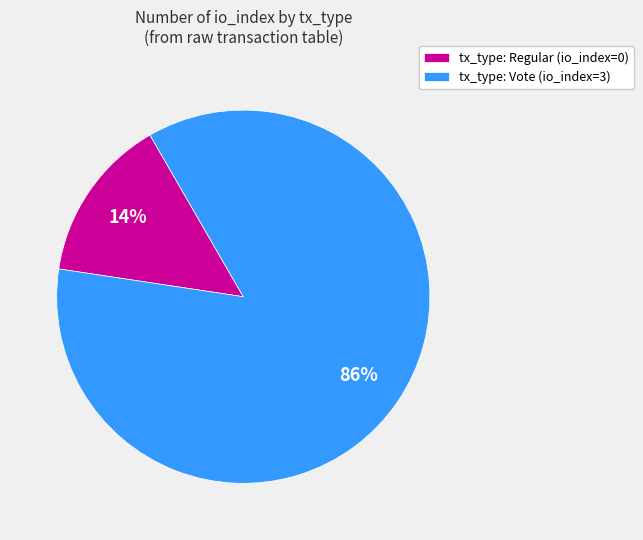

Do tx_type: Regular (io_index=0) and tx_type: Vote (io_index=3) together represent more than half of the pie?

Yes